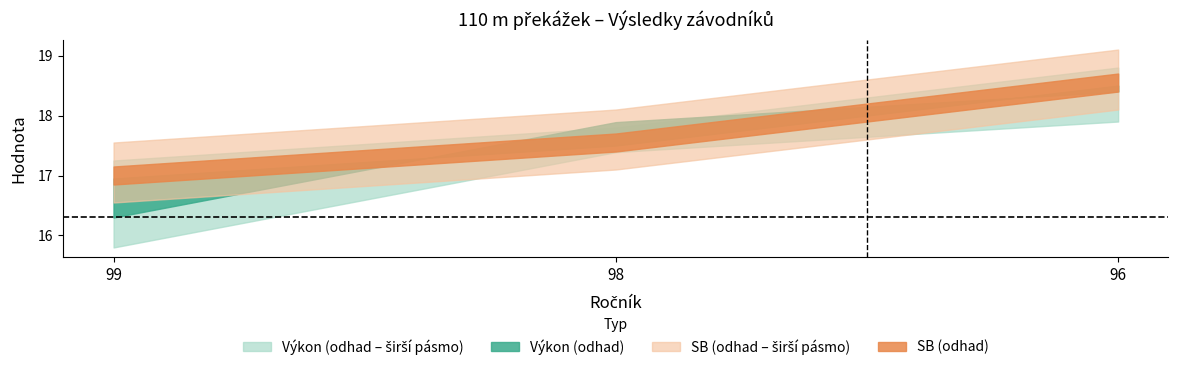

Is this an area chart (filled region under the line)?

No